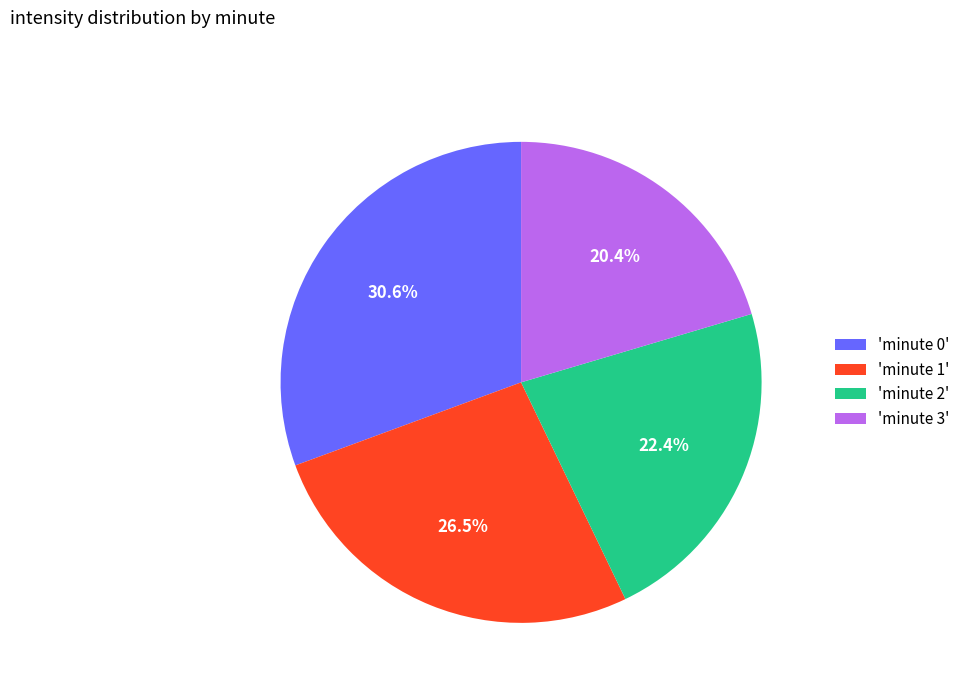

Count the number of slices in the pie.

4